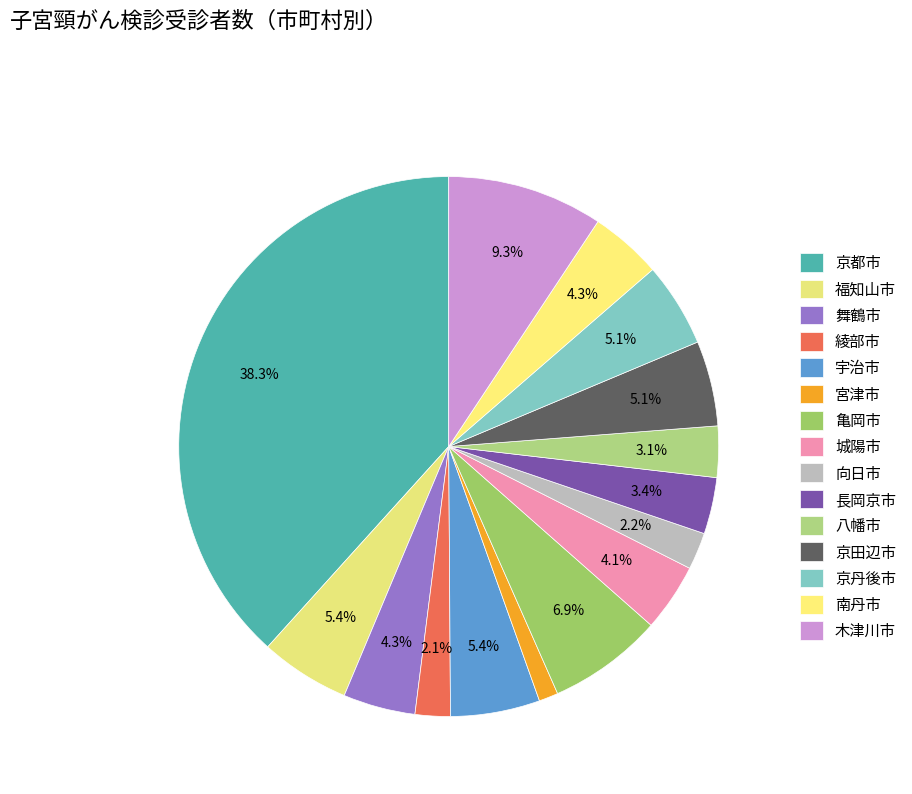

How many segments does this pie chart have?

15